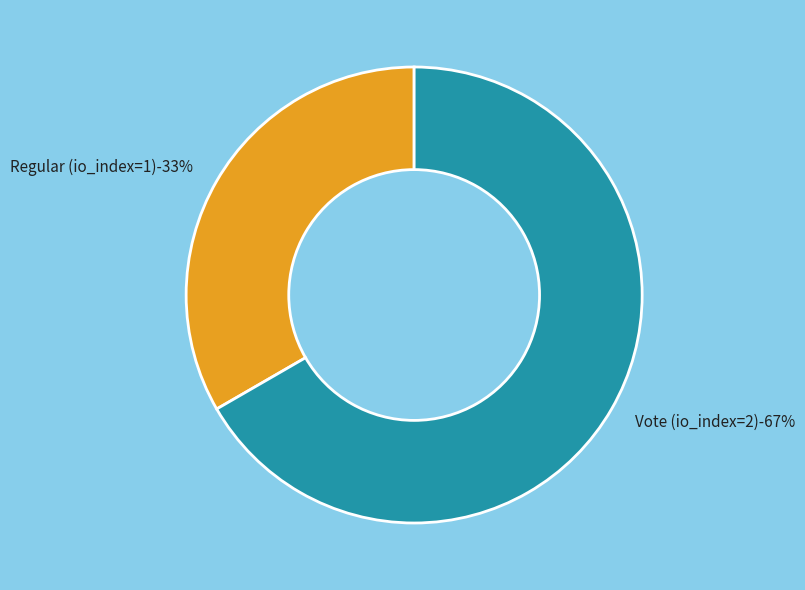

Is Regular (io_index=1) the majority of the pie?

No